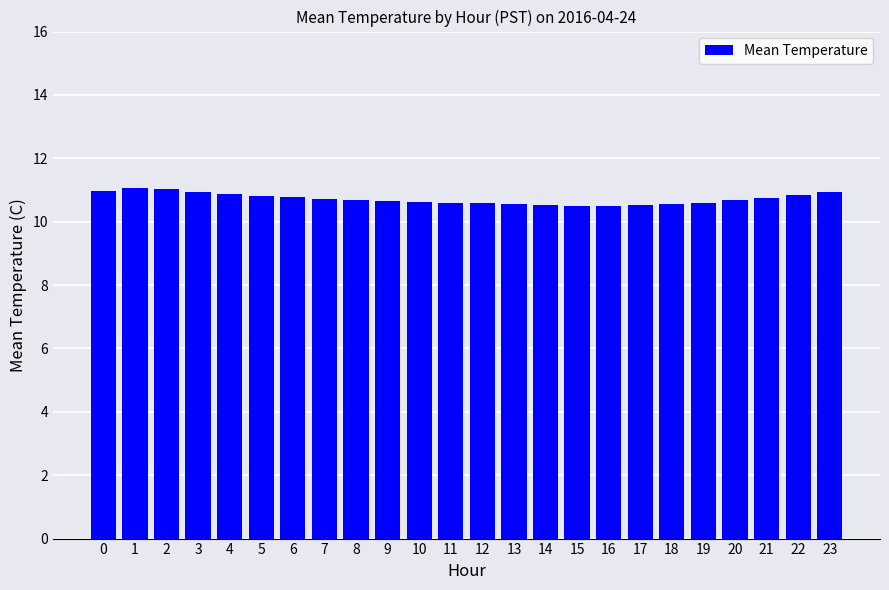

The value at 1 is 11.1. True or false?

True